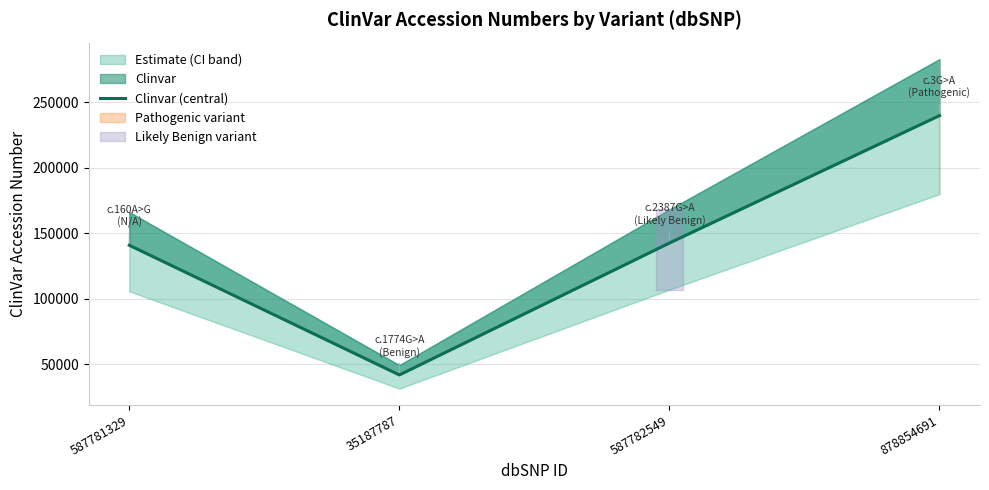

What is the sum of all values?

565116